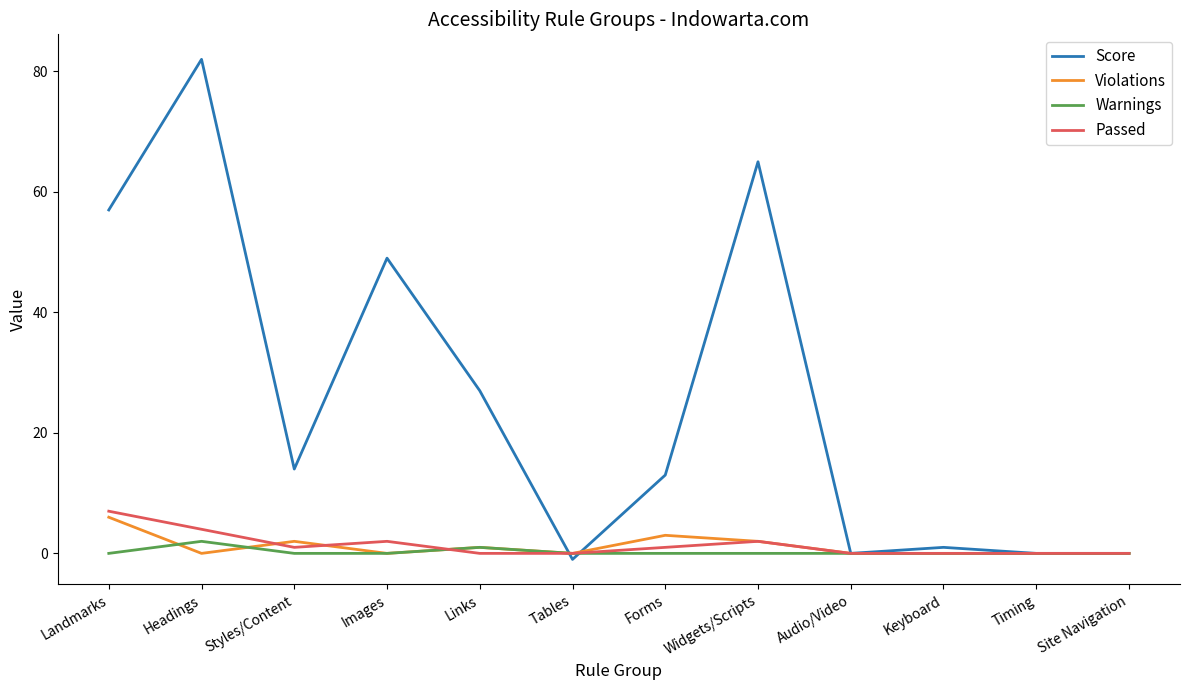

Rank the series by their maximum value, from lowest to highest.

Warnings, Violations, Passed, Score